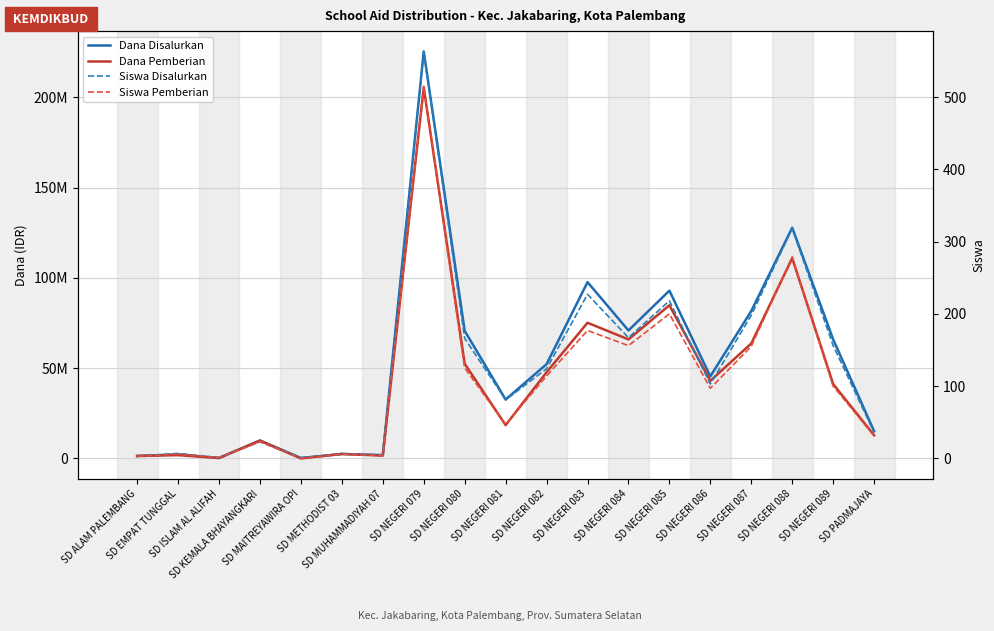

At which label does Dana Disalurkan first exceed 45450000?

SD NEGERI 079